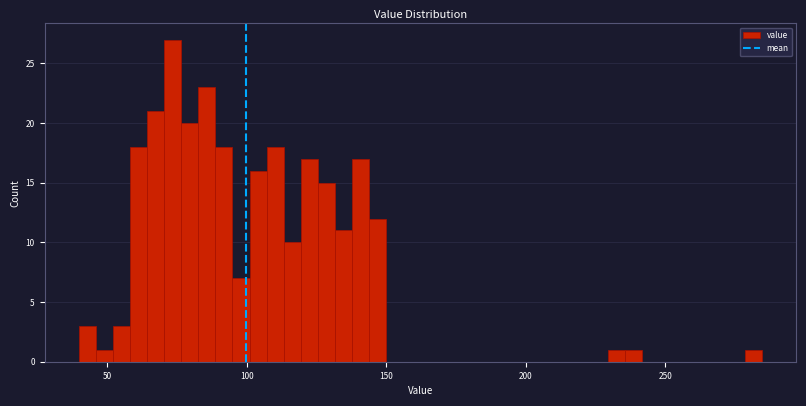

Around what value on the x-axis is the tallest bar? Give the approximate position of its centre, as read against the axis.

75